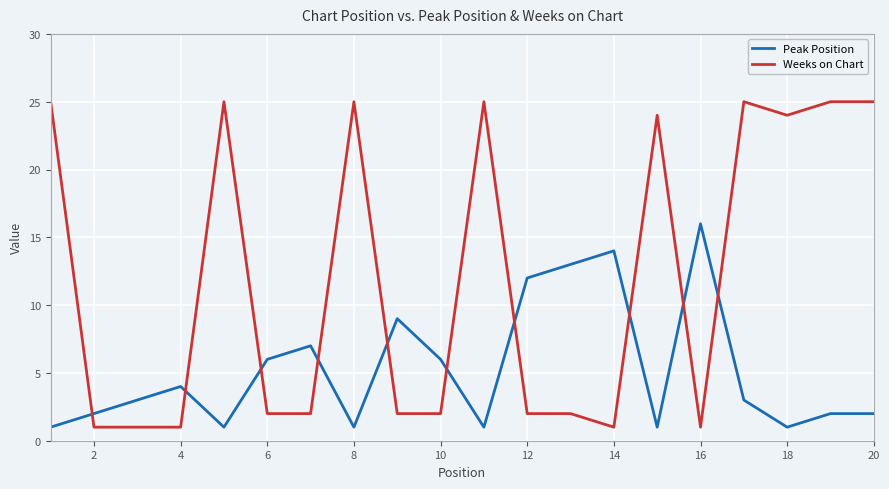

True or false: Peak Position and Weeks on Chart cross at least once.

True